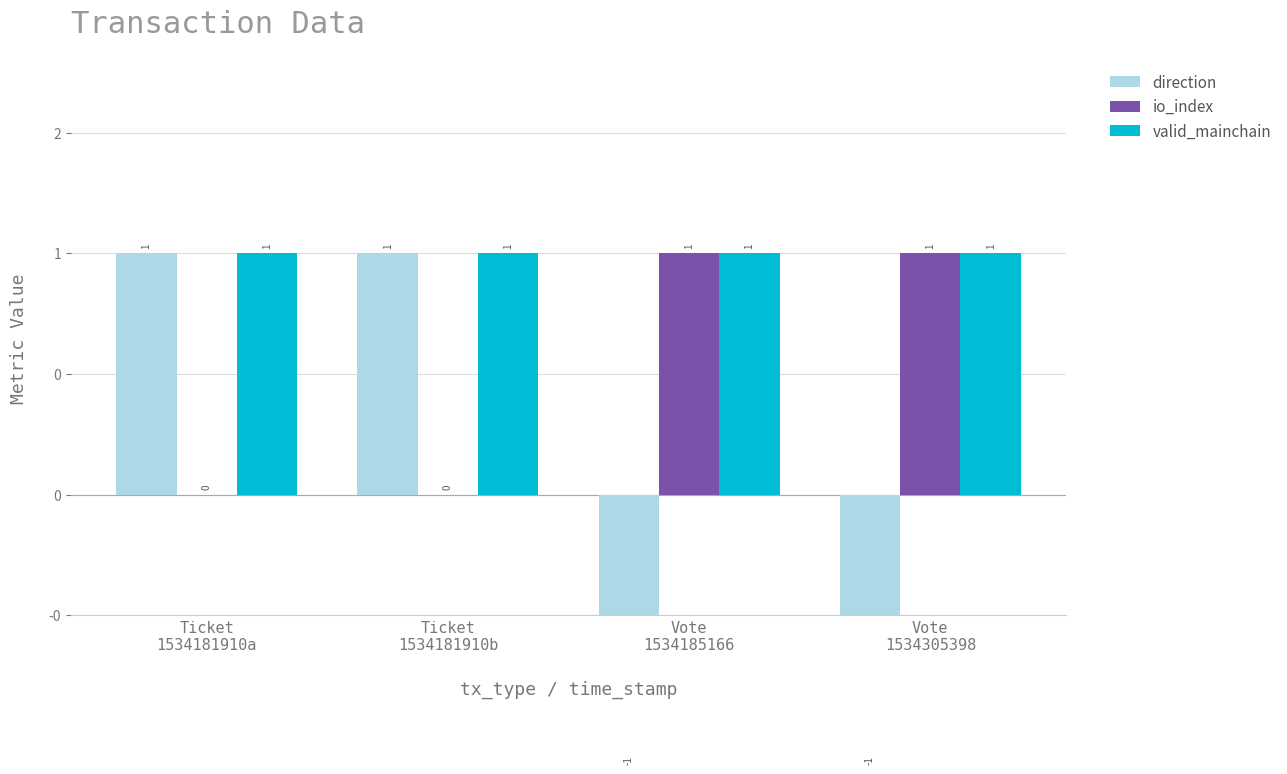

What position from the right is Ticket
1534181910a?

4